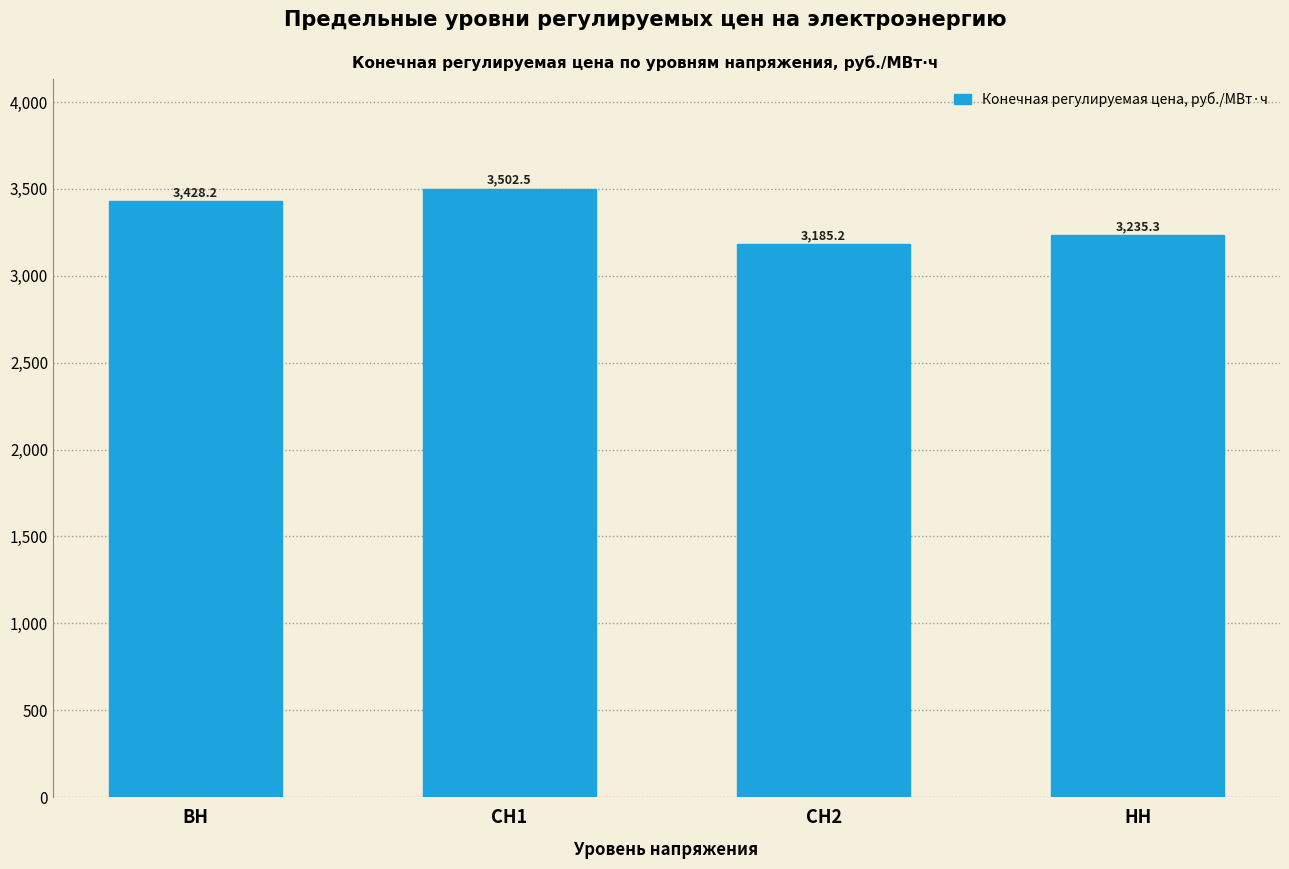

Reading left to right, transcribe all the data shown in this chart.

ВН=3428.2	СН1=3502.5	СН2=3185.2	НН=3235.3